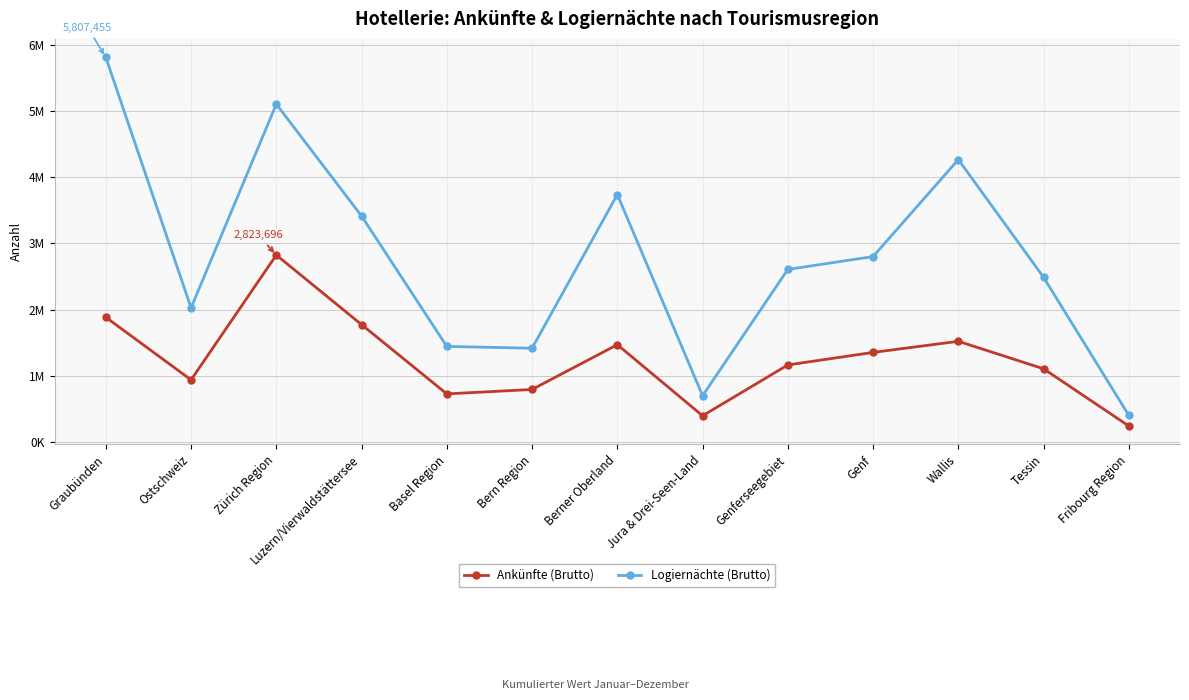

What is the maximum value for Ankünfte (Brutto)?

2823696